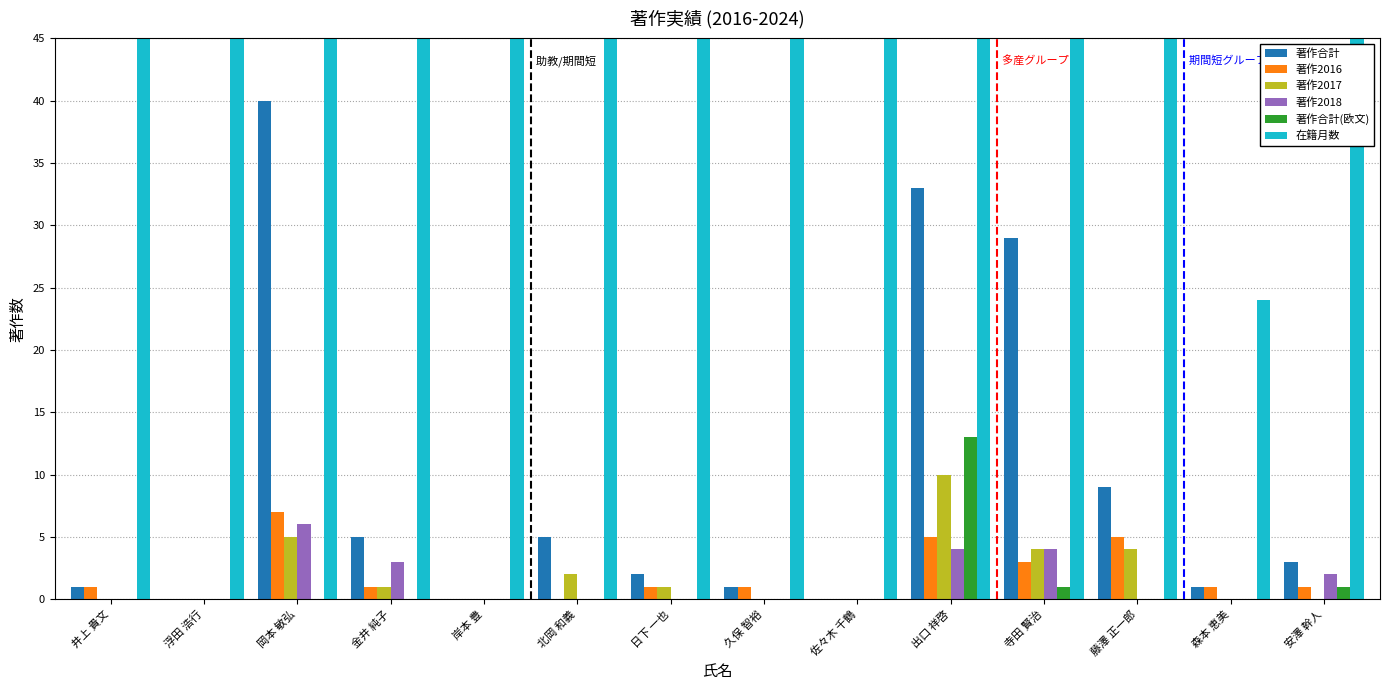

How many bars are there in each group?

6